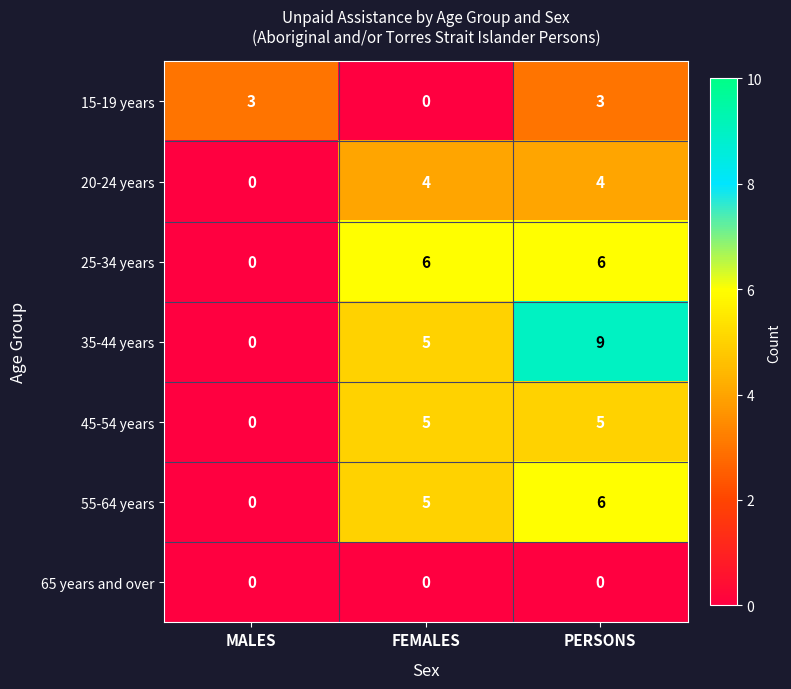

The value of 35-44 years at PERSONS is 9. True or false?

True